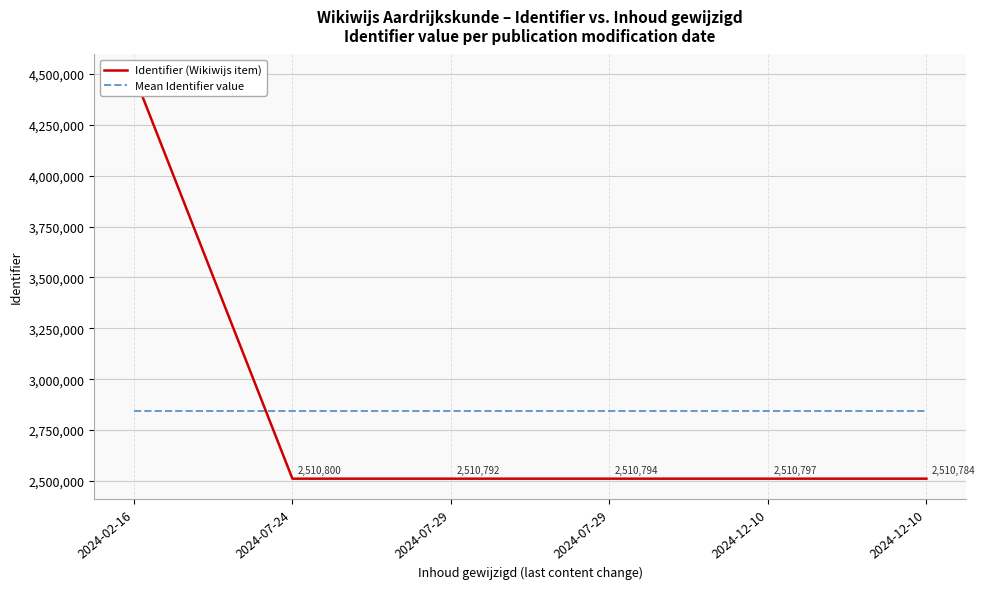

True or false: Mean Identifier value and Identifier (Wikiwijs item) intersect in this chart.

True